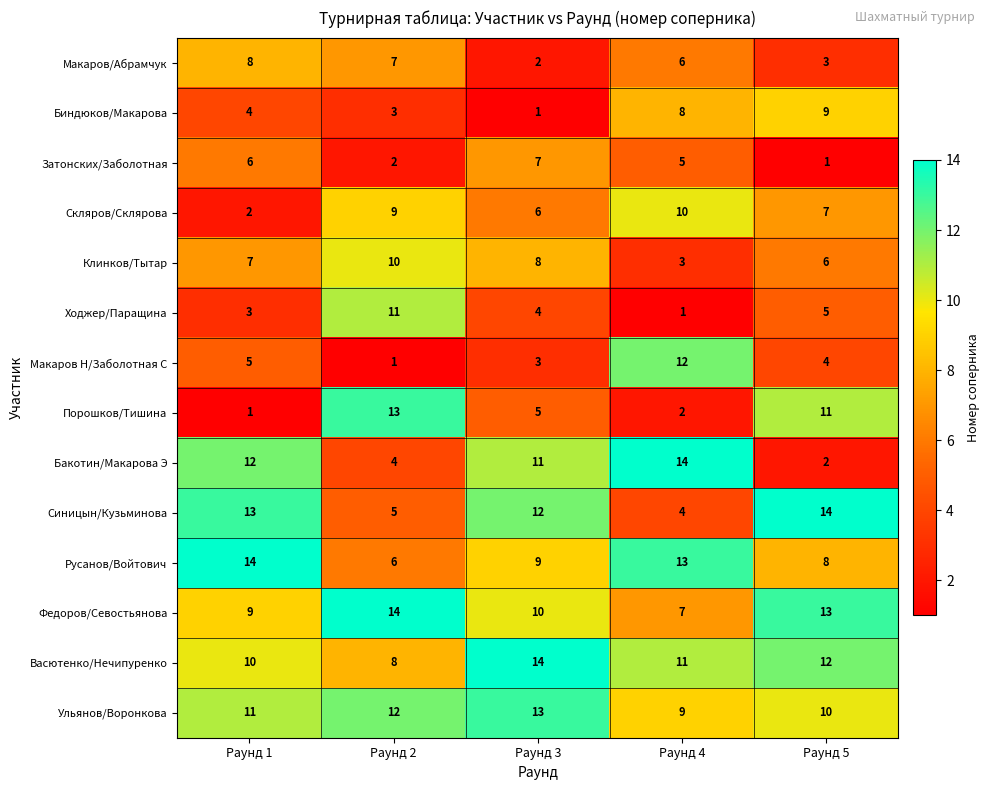

What is the maximum value for Бакотин/Макарова Э?

14